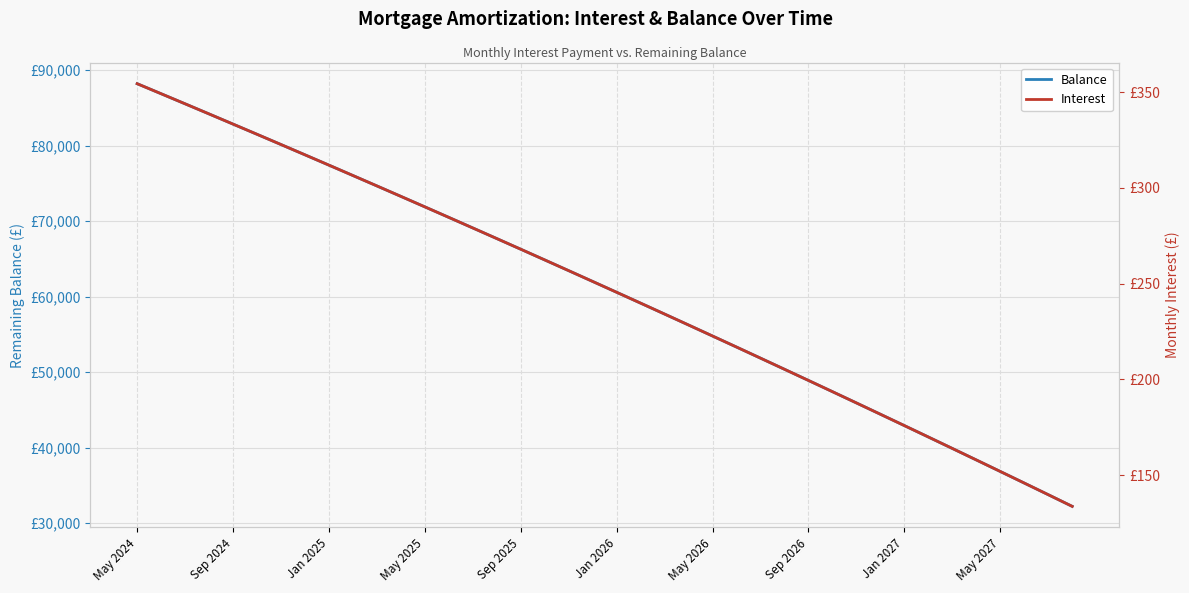

At which label does Balance first exceed 62019?

May 2024